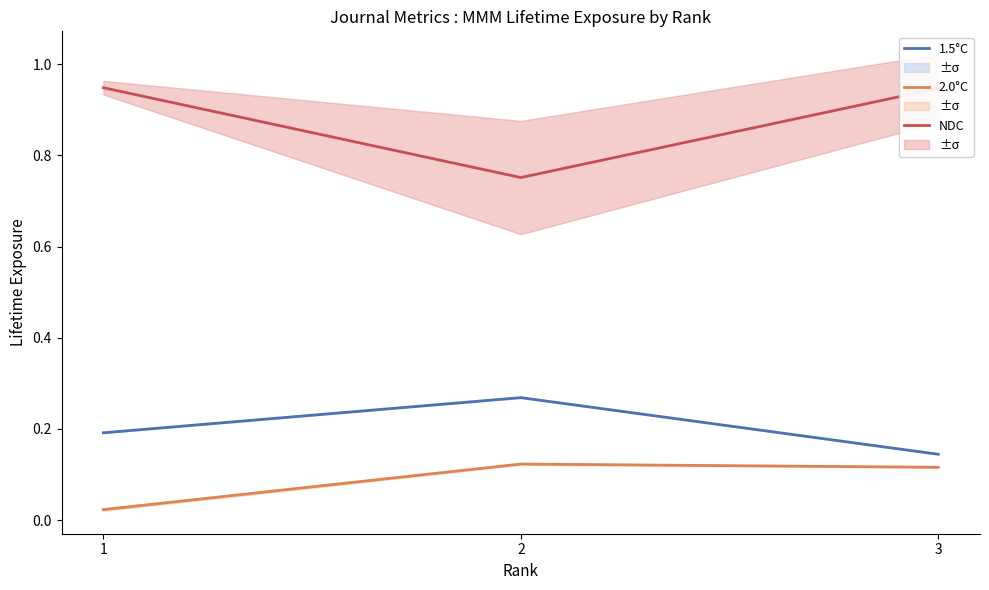

List the series in order of their peak value, highest first.

NDC, 1.5°C, 2.0°C